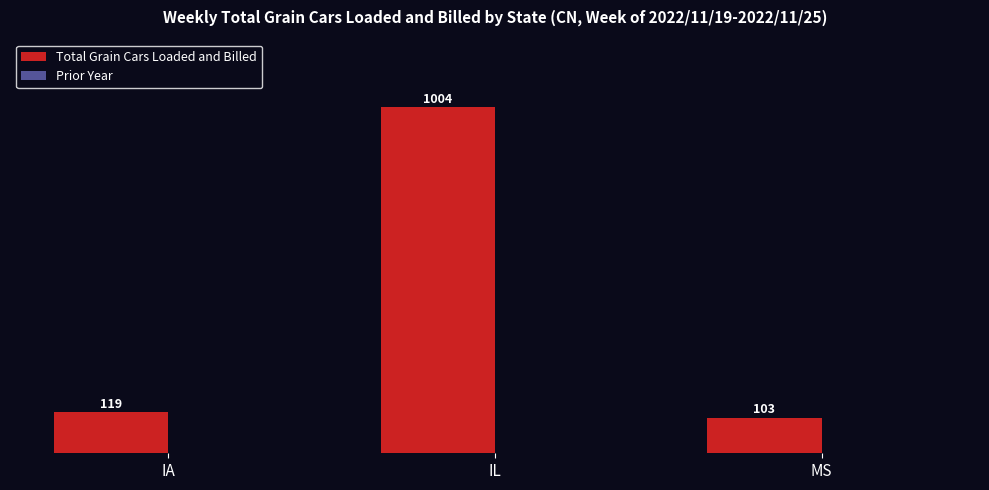

How many bars are there in total?

3